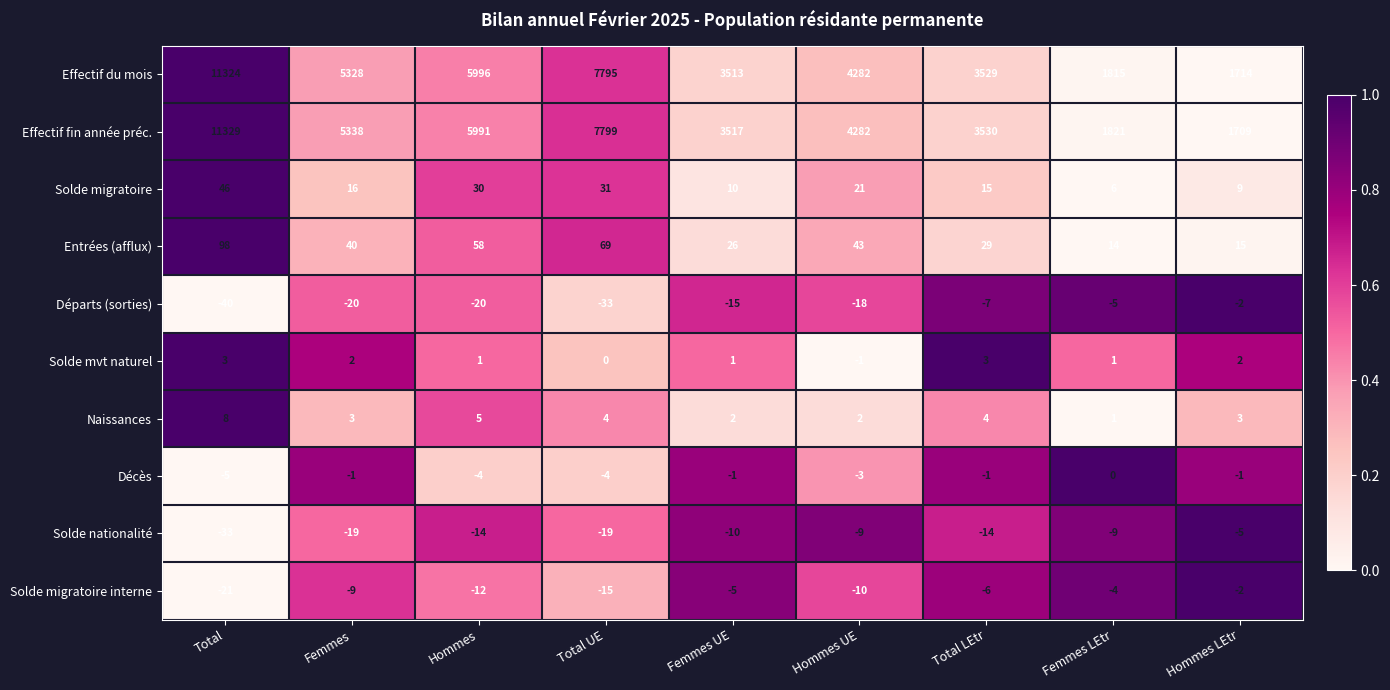

What is the total value across all series at Femmes?

10678